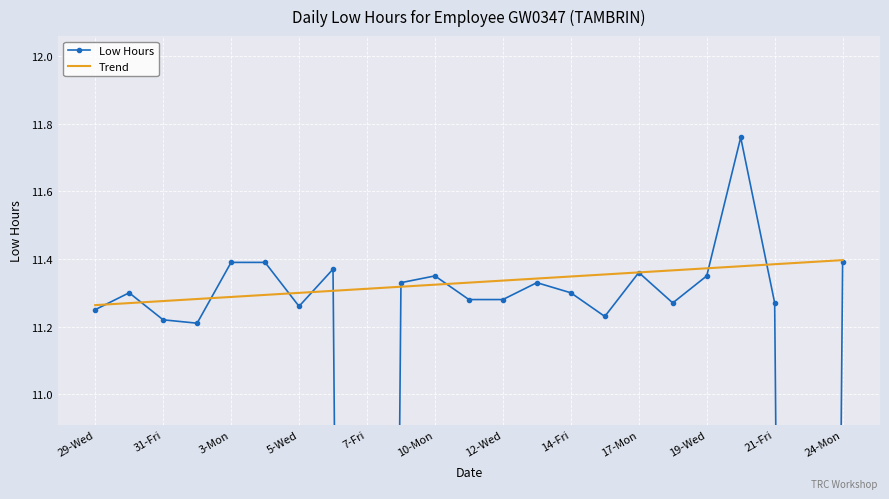

How many lines are shown in the chart?

2